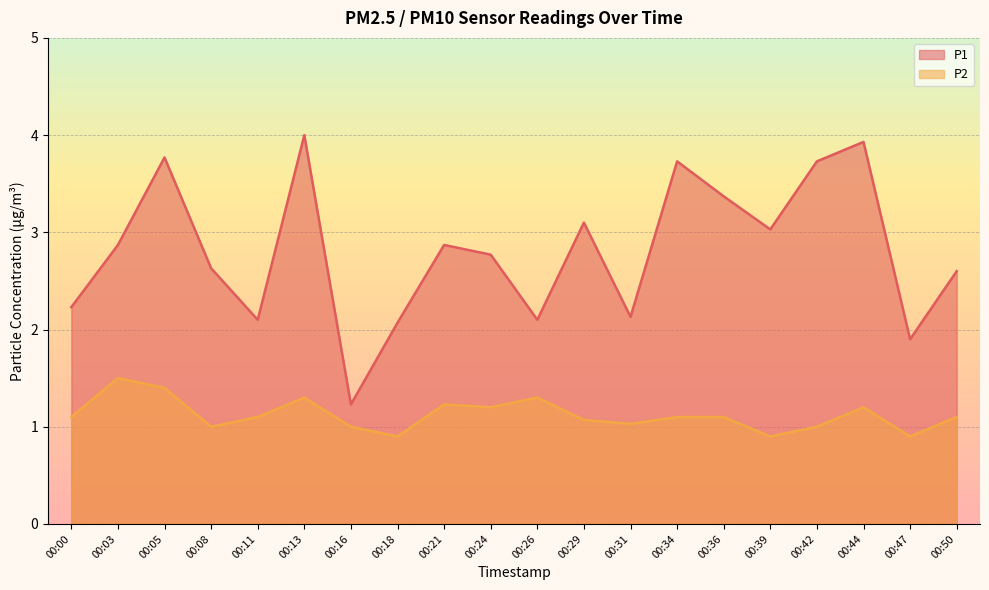

Reading left to right, list all the values displayed in this chart.

P1: 00:00=2.2	00:03=2.9	00:05=3.8	00:08=2.6	00:11=2.1	00:13=4.0	00:16=1.2	00:18=2.1	00:21=2.9	00:24=2.8	00:26=2.1	00:29=3.1	00:31=2.1	00:34=3.7	00:36=3.4	00:39=3.0	00:42=3.7	00:44=3.9	00:47=1.9	00:50=2.6
P2: 00:00=1.1	00:03=1.5	00:05=1.4	00:08=1.0	00:11=1.1	00:13=1.3	00:16=1.0	00:18=0.9	00:21=1.2	00:24=1.2	00:26=1.3	00:29=1.1	00:31=1.0	00:34=1.1	00:36=1.1	00:39=0.9	00:42=1.0	00:44=1.2	00:47=0.9	00:50=1.1